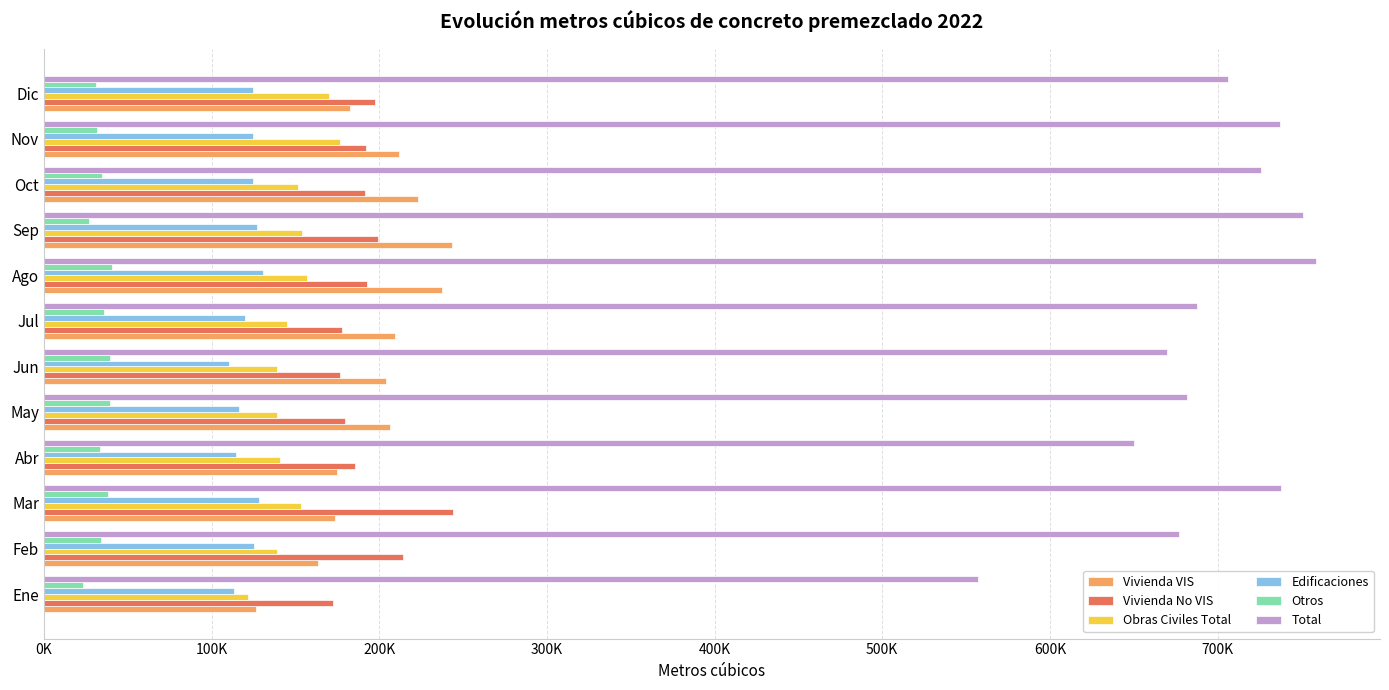

What are all the series names shown in the legend?

Vivienda VIS, Vivienda No VIS, Obras Civiles Total, Edificaciones, Otros, Total